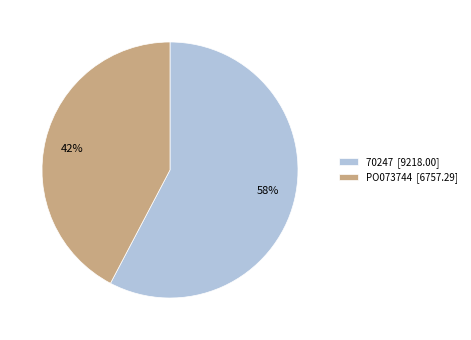

Is the sum of 42% and 58% greater than half?

Yes